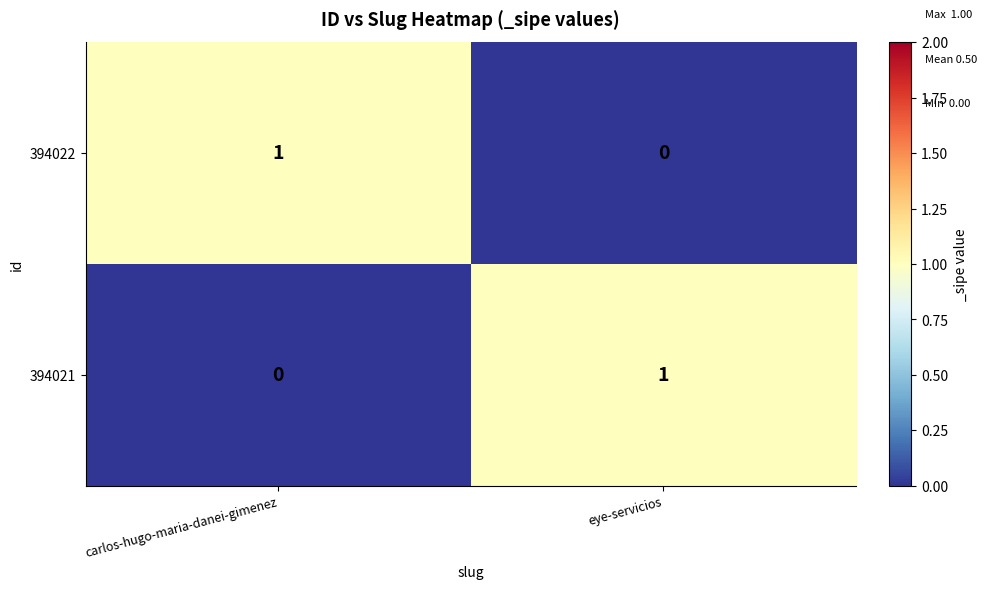

Is the value of 394022 at carlos-hugo-maria-danei-gimenez greater than the value of 394021 at carlos-hugo-maria-danei-gimenez?

Yes